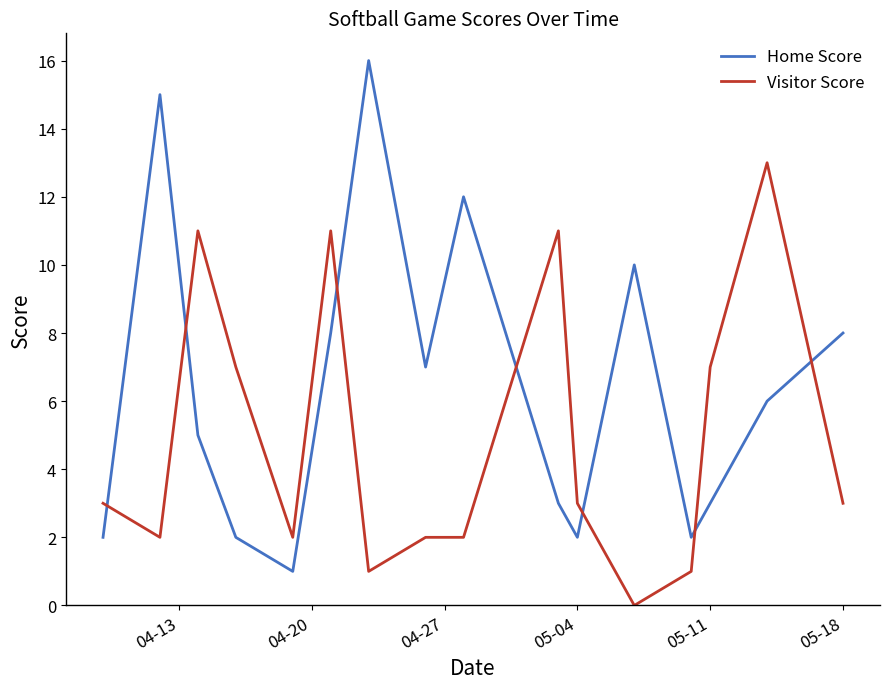

True or false: Visitor Score has more than 1 points higher than both neighbors.

True